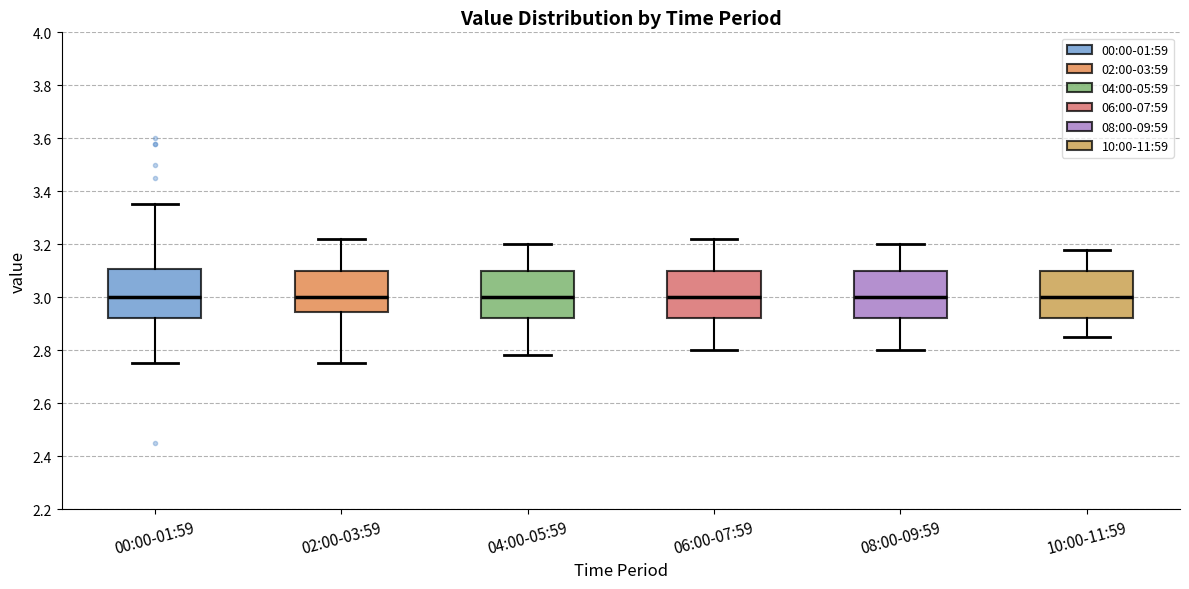

Reading left to right, read every box against the y-axis: the position of its median line, the range the box covers, and the ends of its whiskers. The values are not printed on the chart, so give them approximately, as read against the axis.

00:00-01:59: median 3.00, box 2.92 to 3.10, whiskers 2.76 to 3.36
02:00-03:59: median 3.00, box 2.94 to 3.10, whiskers 2.76 to 3.22
04:00-05:59: median 3.00, box 2.92 to 3.10, whiskers 2.78 to 3.20
06:00-07:59: median 3.00, box 2.92 to 3.10, whiskers 2.80 to 3.22
08:00-09:59: median 3.00, box 2.92 to 3.10, whiskers 2.80 to 3.20
10:00-11:59: median 3.00, box 2.92 to 3.10, whiskers 2.86 to 3.18